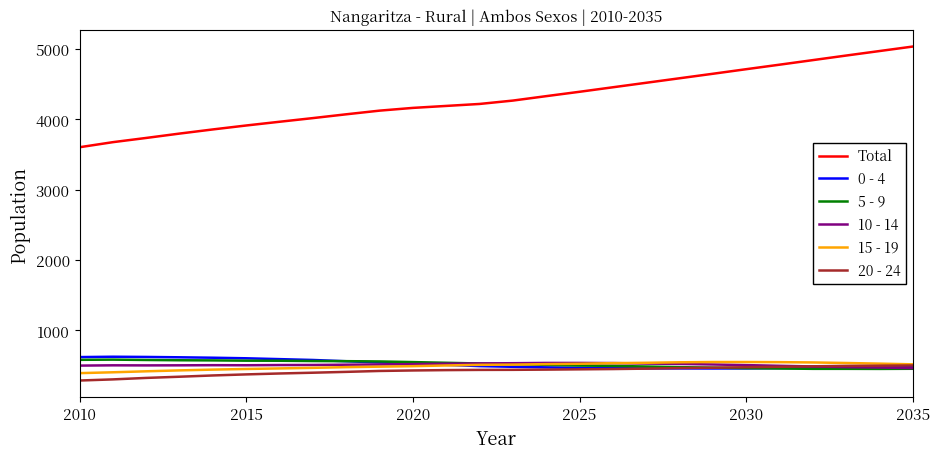

Does the chart have visible grid lines?

No